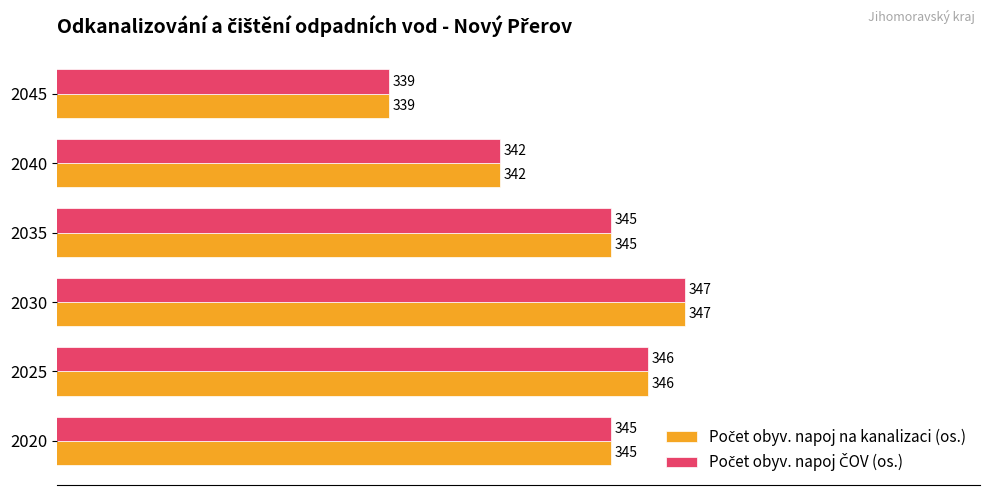

What is the greatest value displayed?

347